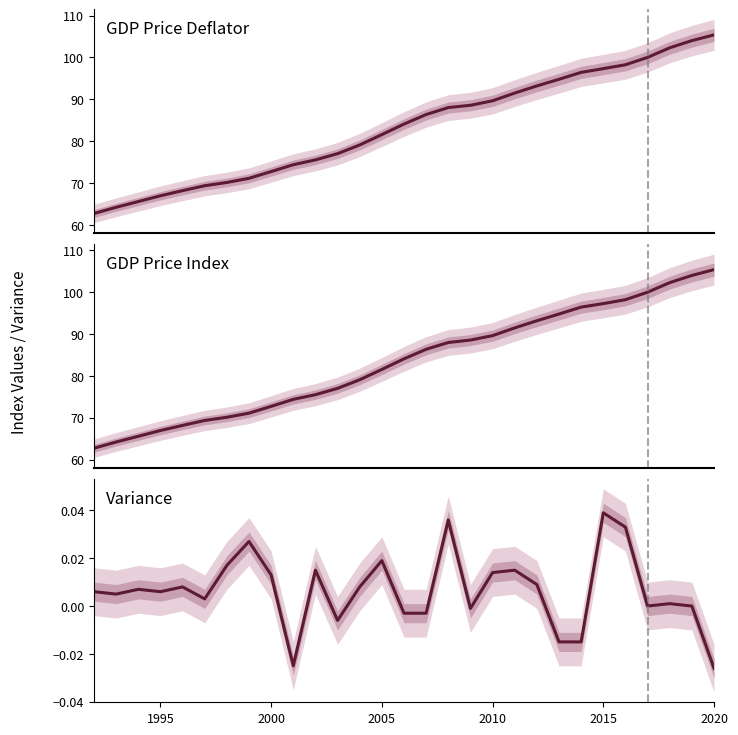

Is the value of Variance at 25 greater than the value of GDP Price Index at 2010?

No